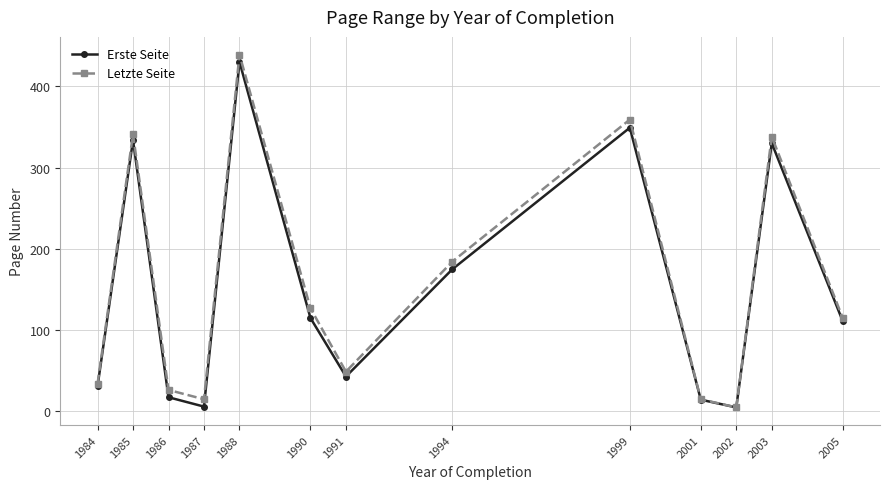

How many categories are shown in the chart?

13